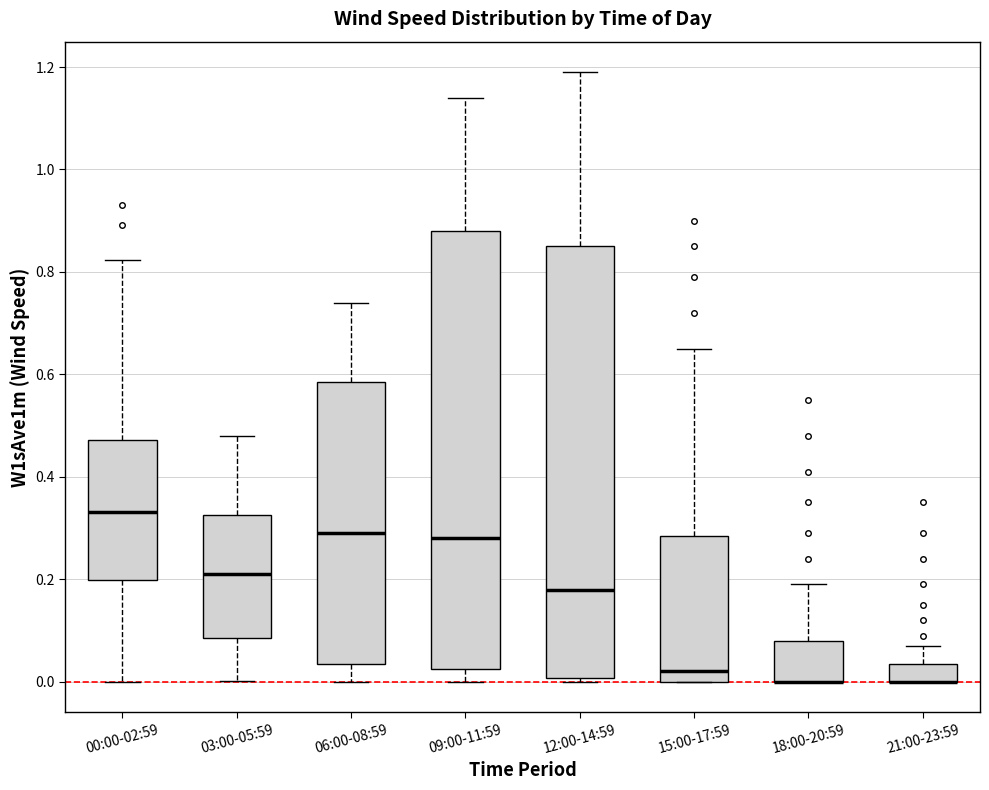

Reading left to right, read every box against the y-axis: the position of its median line, the range the box covers, and the ends of its whiskers. The values are not printed on the chart, so give them approximately, as read against the axis.

00:00-02:59: median 0.34, box 0.20 to 0.48, whiskers 0.00 to 0.82
03:00-05:59: median 0.22, box 0.08 to 0.32, whiskers 0.00 to 0.48
06:00-08:59: median 0.30, box 0.04 to 0.58, whiskers 0.00 to 0.74
09:00-11:59: median 0.28, box 0.02 to 0.88, whiskers 0.00 to 1.14
12:00-14:59: median 0.18, box 0.00 to 0.86, whiskers 0.00 (just below the box's lower edge) to 1.20
15:00-17:59: median 0.02, box 0.00 to 0.28, whiskers 0.00 to 0.66
18:00-20:59: median 0.00 (drawn on the box's lower edge), box 0.00 to 0.08, whiskers 0.00 to 0.20
21:00-23:59: median 0.00 (drawn on the box's lower edge), box 0.00 to 0.04, whiskers 0.00 to 0.08